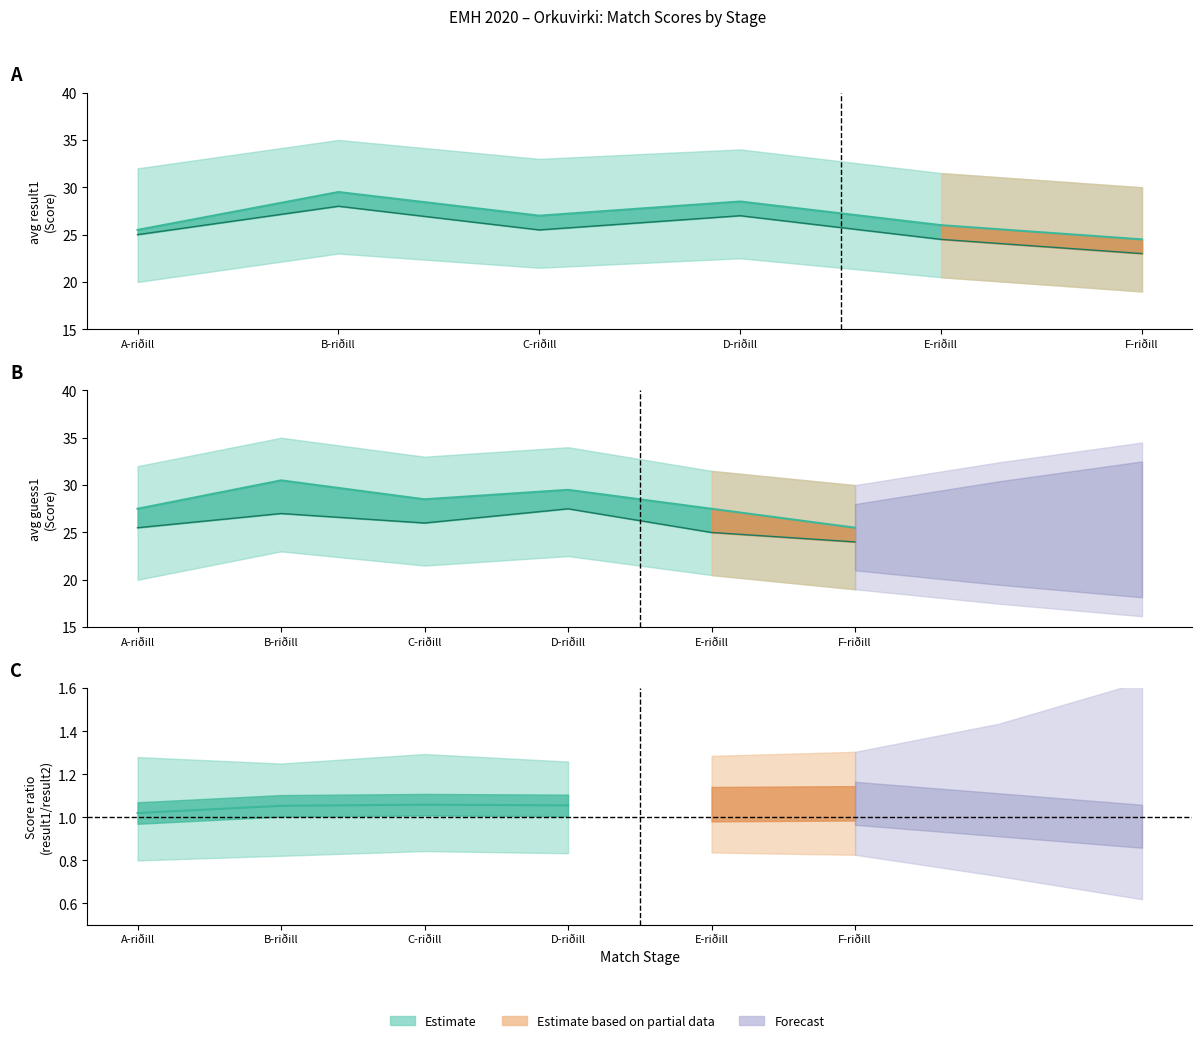

List the labels in order of avg_result1 value, smallest first.

F-riðill, A-riðill, E-riðill, C-riðill, D-riðill, B-riðill